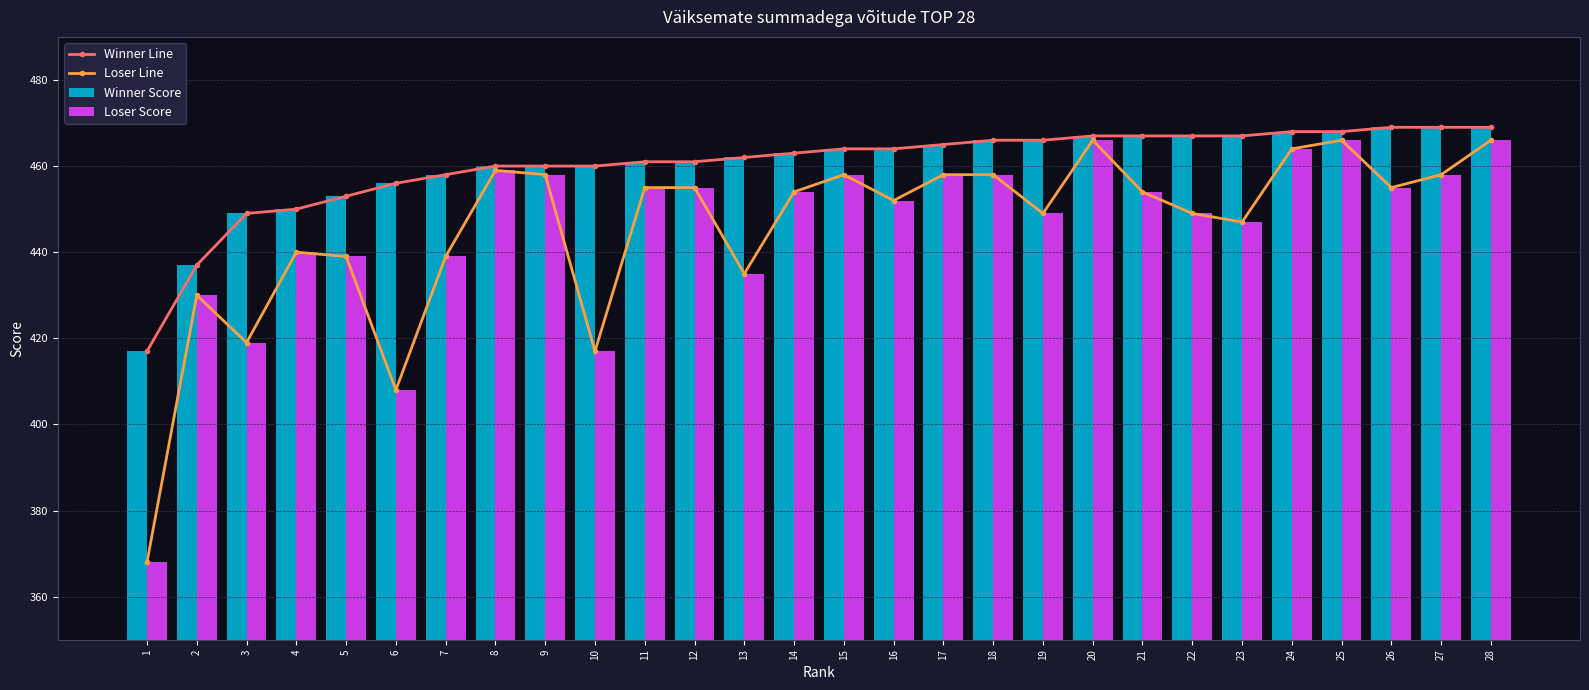

How many categories are shown in the chart?

28